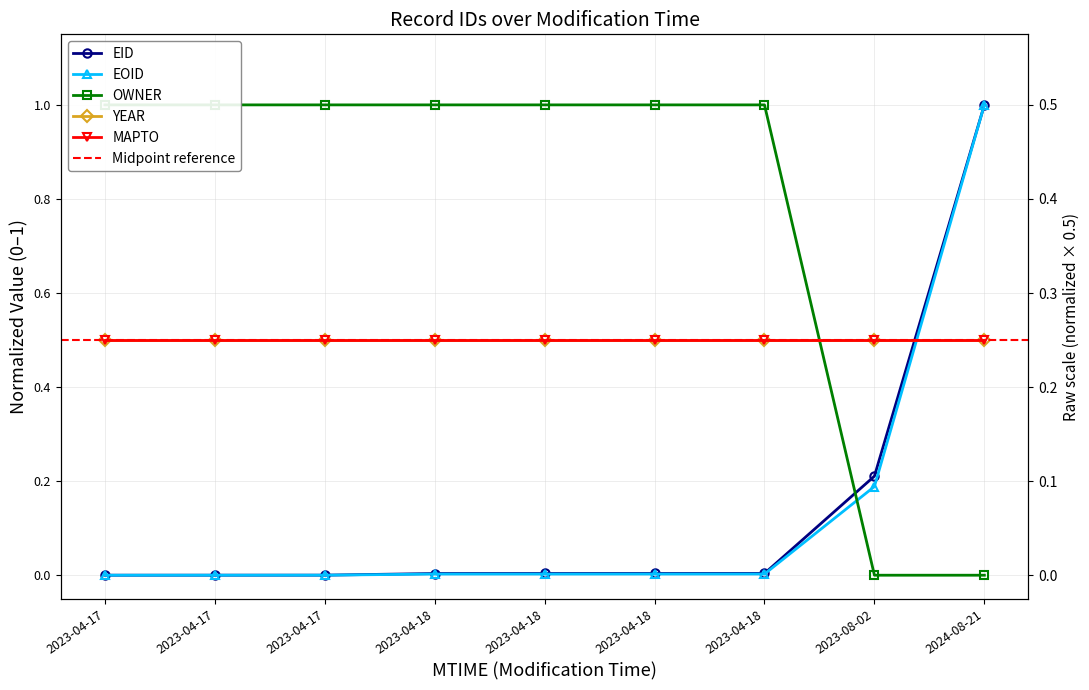

What is the total value across all series at 2023-04-17?

1.0